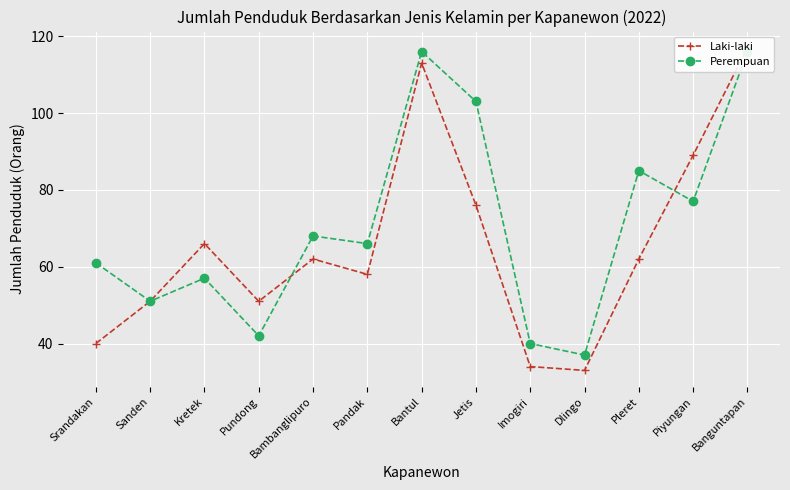

At which label does Laki-laki reach its minimum?

Dlingo